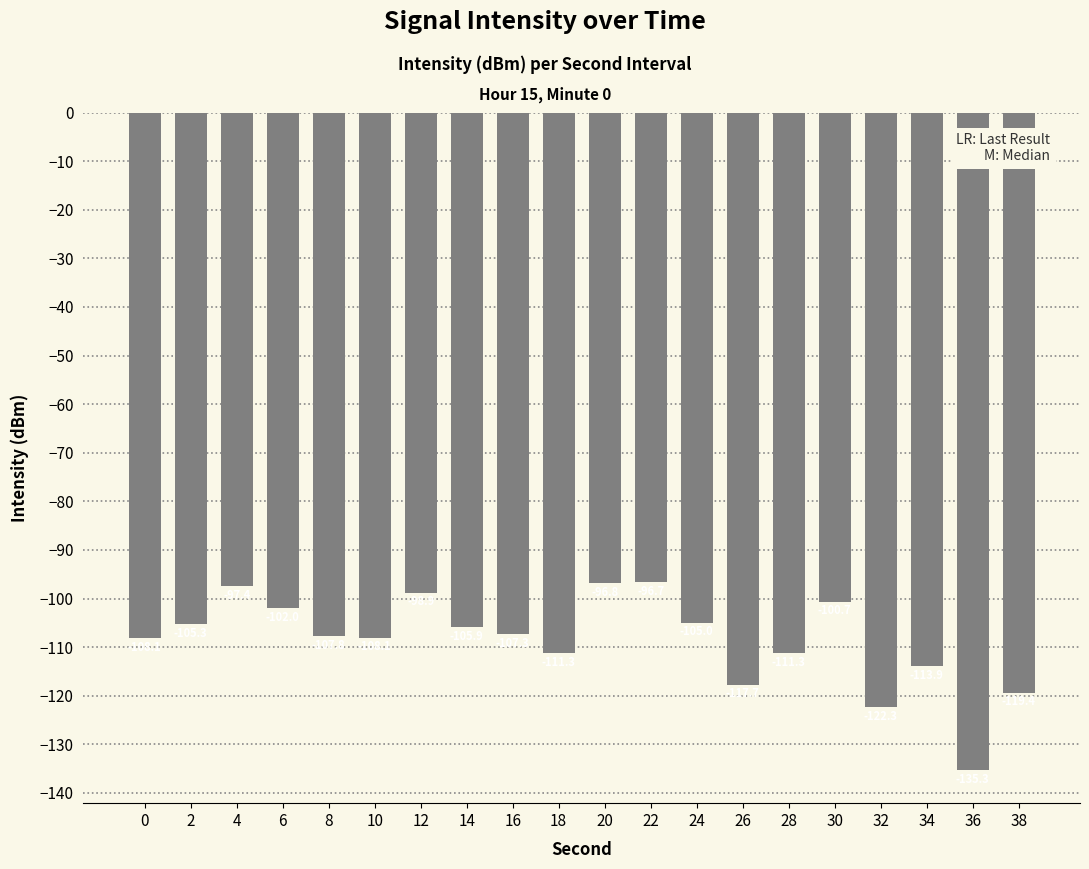

Are the bars horizontal?

No